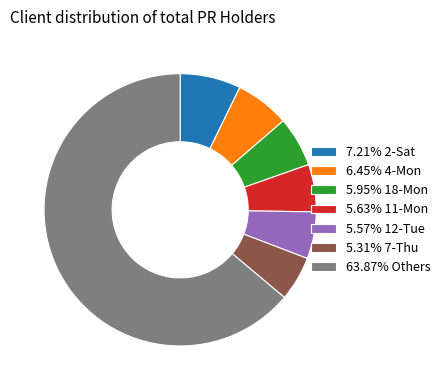

Does 5.31% 7-Thu represent more than half of the total?

No